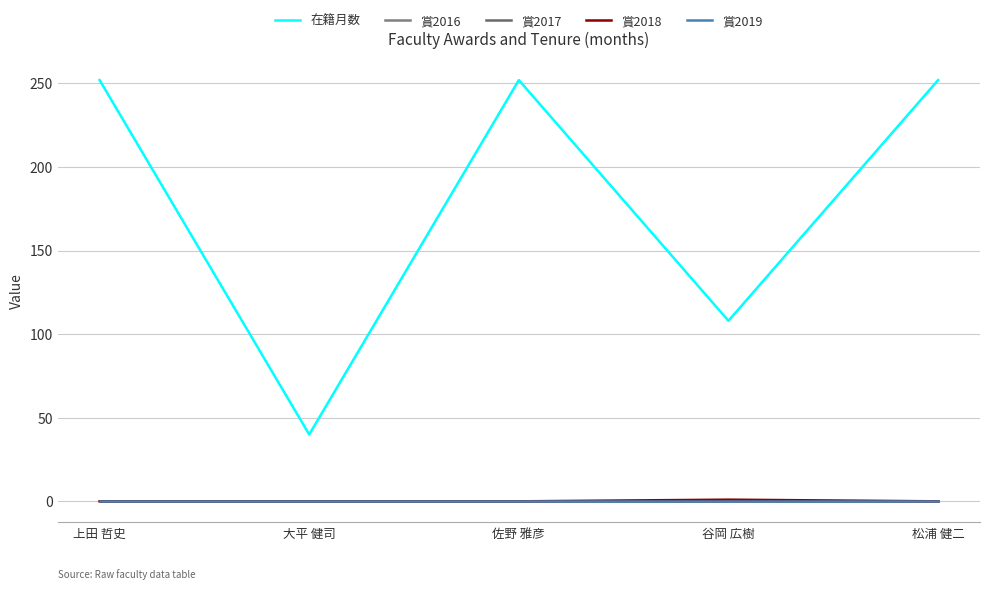

Rank the series at 大平 健司 from lowest to highest value.

賞2016, 賞2017, 賞2018, 賞2019, 在籍月数